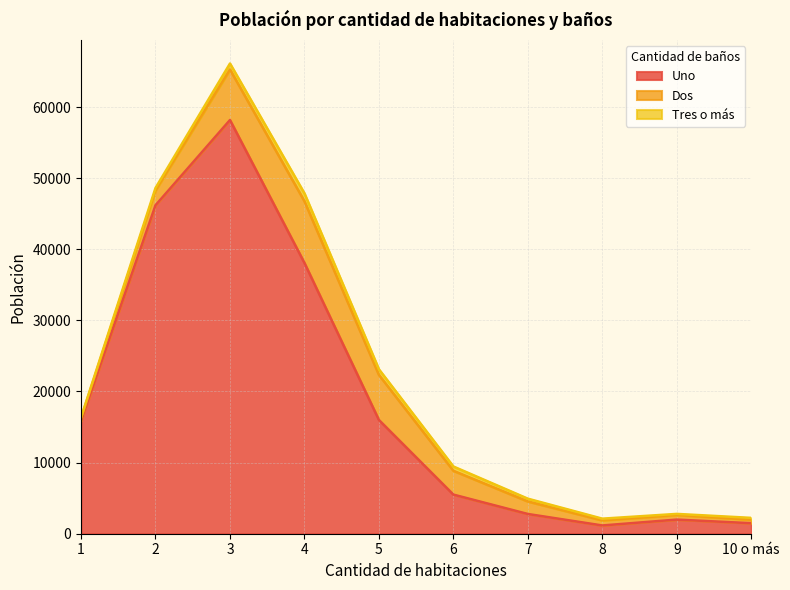

True or false: Dos and Tres o más cross at least once.

False